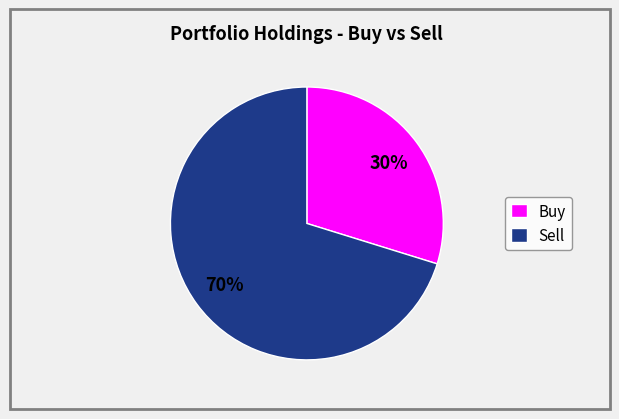

Does any single category account for the majority?

Yes